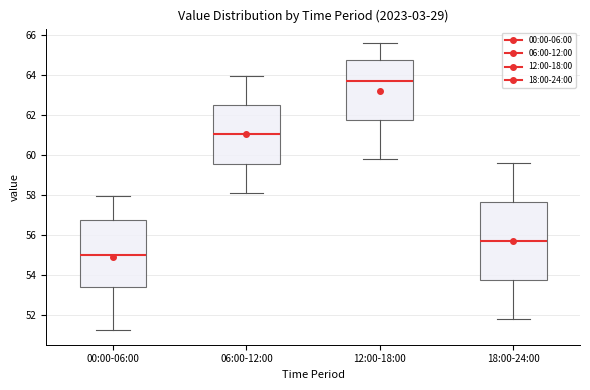

Reading left to right, read every box against the y-axis: the position of its median line, the range the box covers, and the ends of its whiskers. The values are not printed on the chart, so give them approximately, as read against the axis.

00:00-06:00: median 55.0, box 53.4 to 56.8, whiskers 51.2 to 58.0
06:00-12:00: median 61.0, box 59.6 to 62.4, whiskers 58.2 to 64.0
12:00-18:00: median 63.8, box 61.8 to 64.8, whiskers 59.8 to 65.6
18:00-24:00: median 55.8, box 53.8 to 57.6, whiskers 51.8 to 59.6